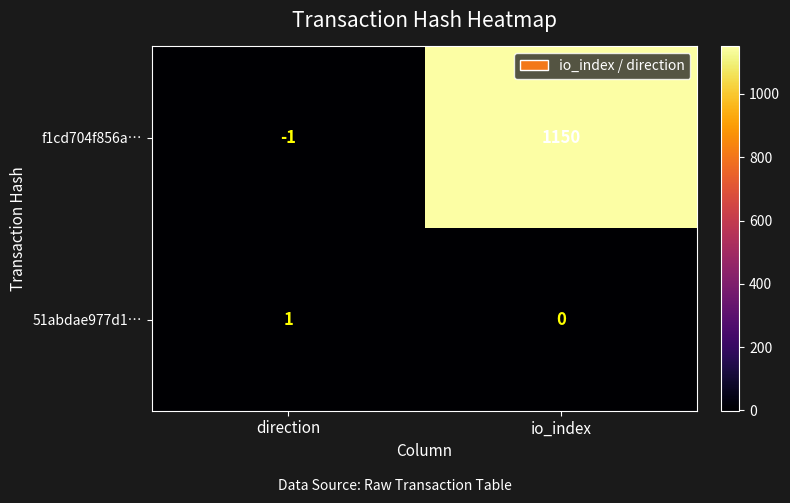

List the series in order of their peak value, lowest first.

51abdae977d1…, f1cd704f856a…